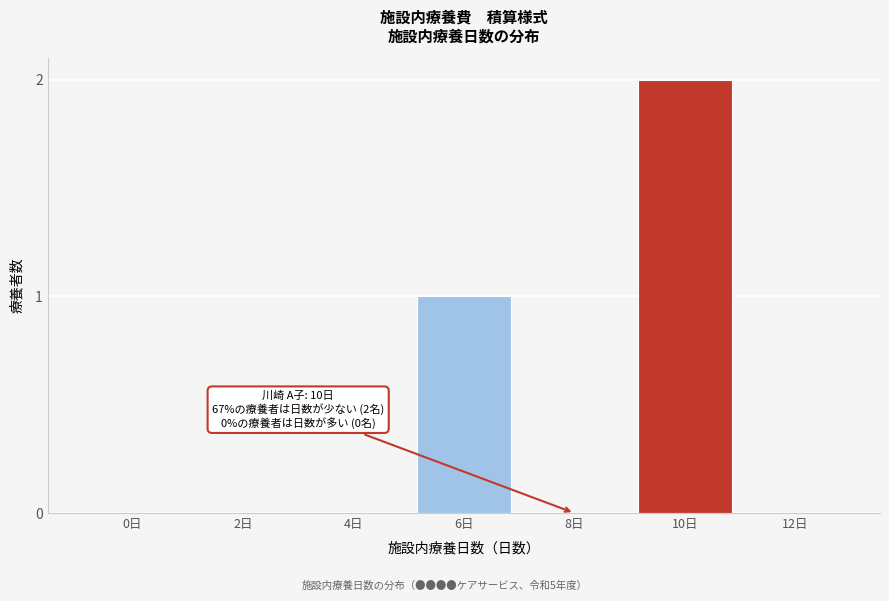

Reading right to left, transcribe all the data shown in this chart.

12日=0	10日=2	8日=0	6日=1	4日=0	2日=0	0日=0